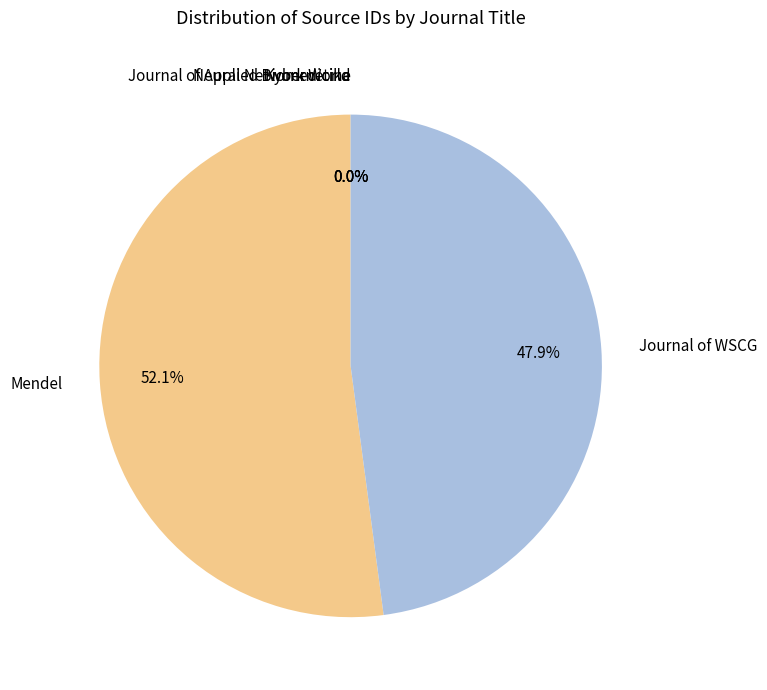

Which category has the biggest portion of the pie?

Mendel